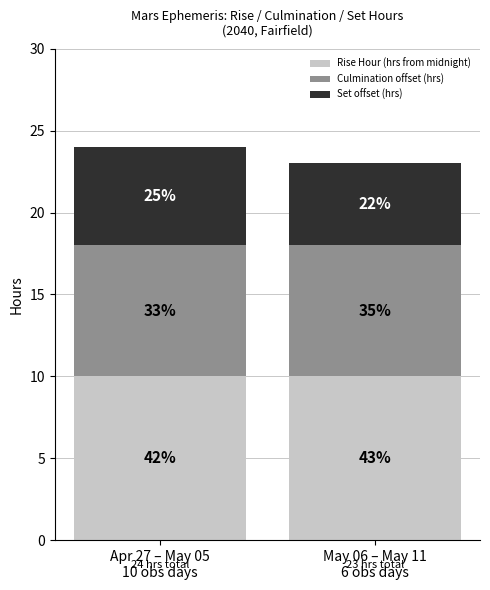

What are all the series names shown in the legend?

Rise Hour (hrs from midnight), Culmination offset (hrs), Set offset (hrs)